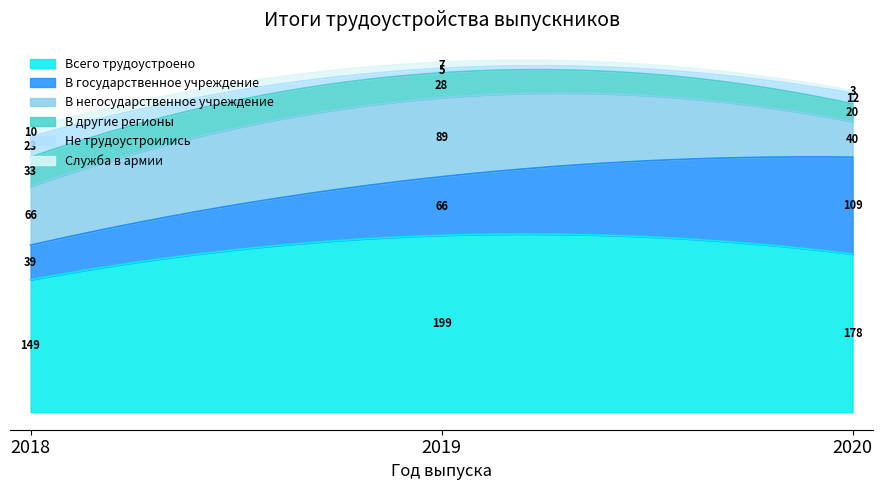

Does the chart display data point markers on the line(s)?

No